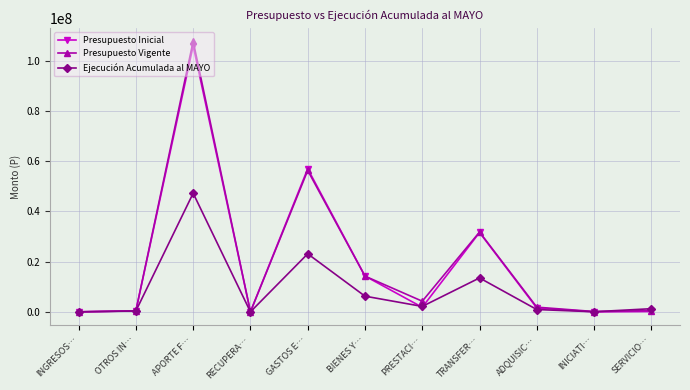

What is the label of the 7th point from the left?

PRESTACI…